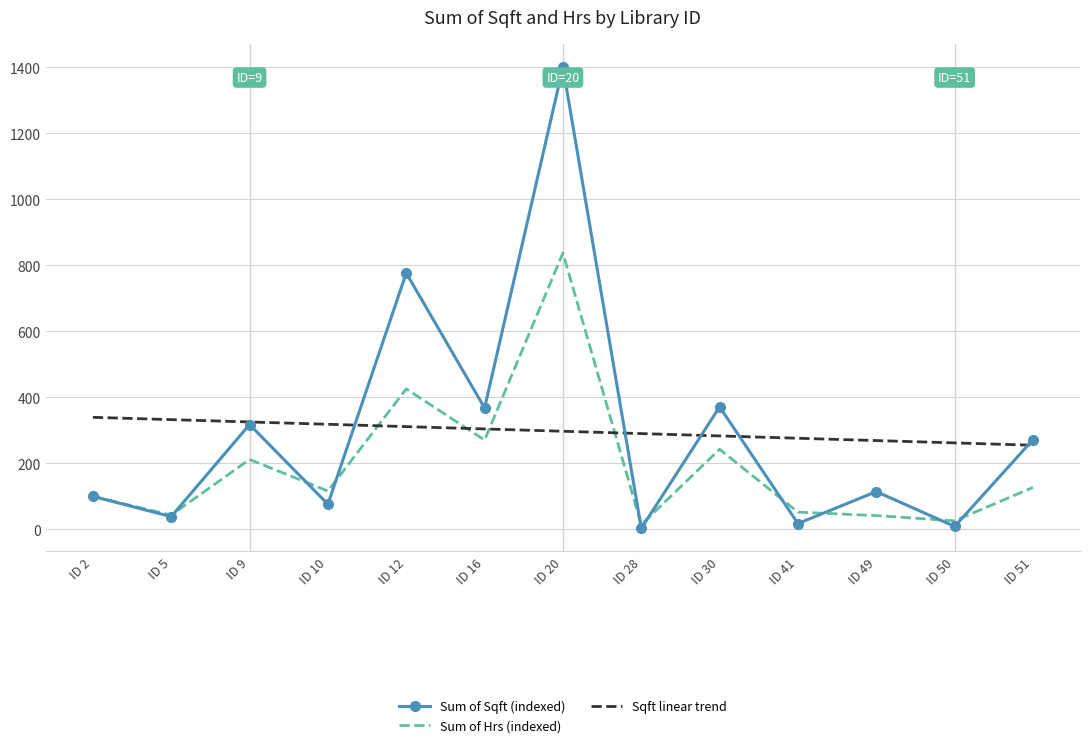

Is it true that Sum of Sqft (indexed) equals 114.4 at ID 49?

True